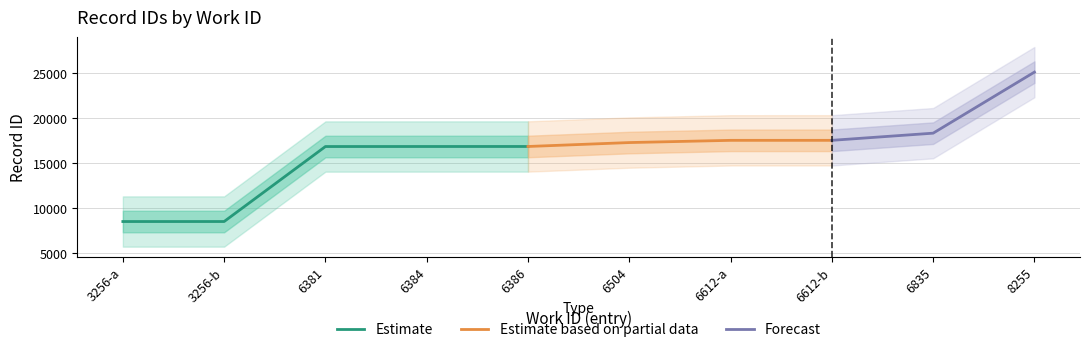

At which label is the value closest to 16827?

6381